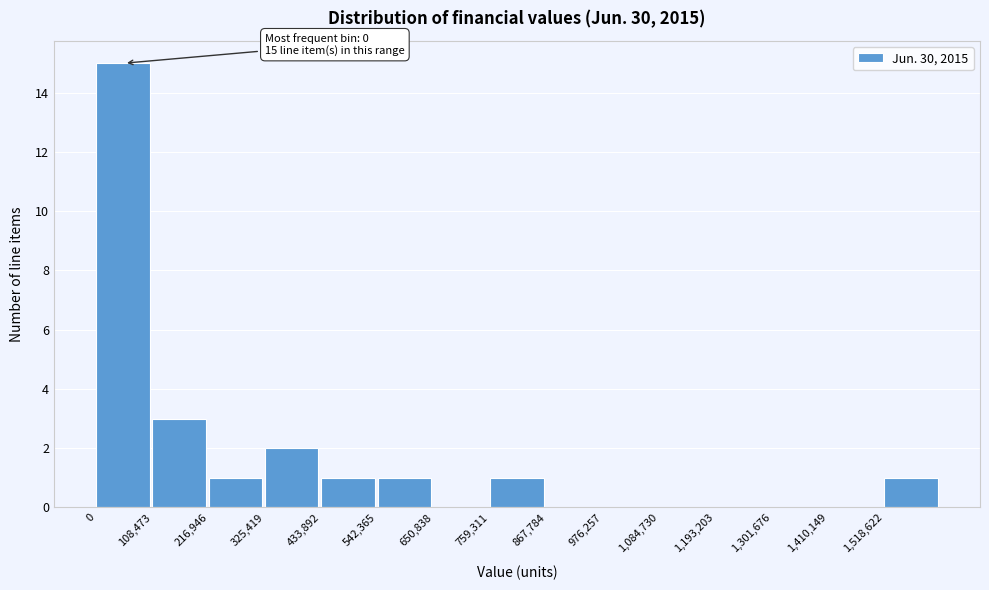

Which range on the x-axis has the tallest bar?

0 to 100000